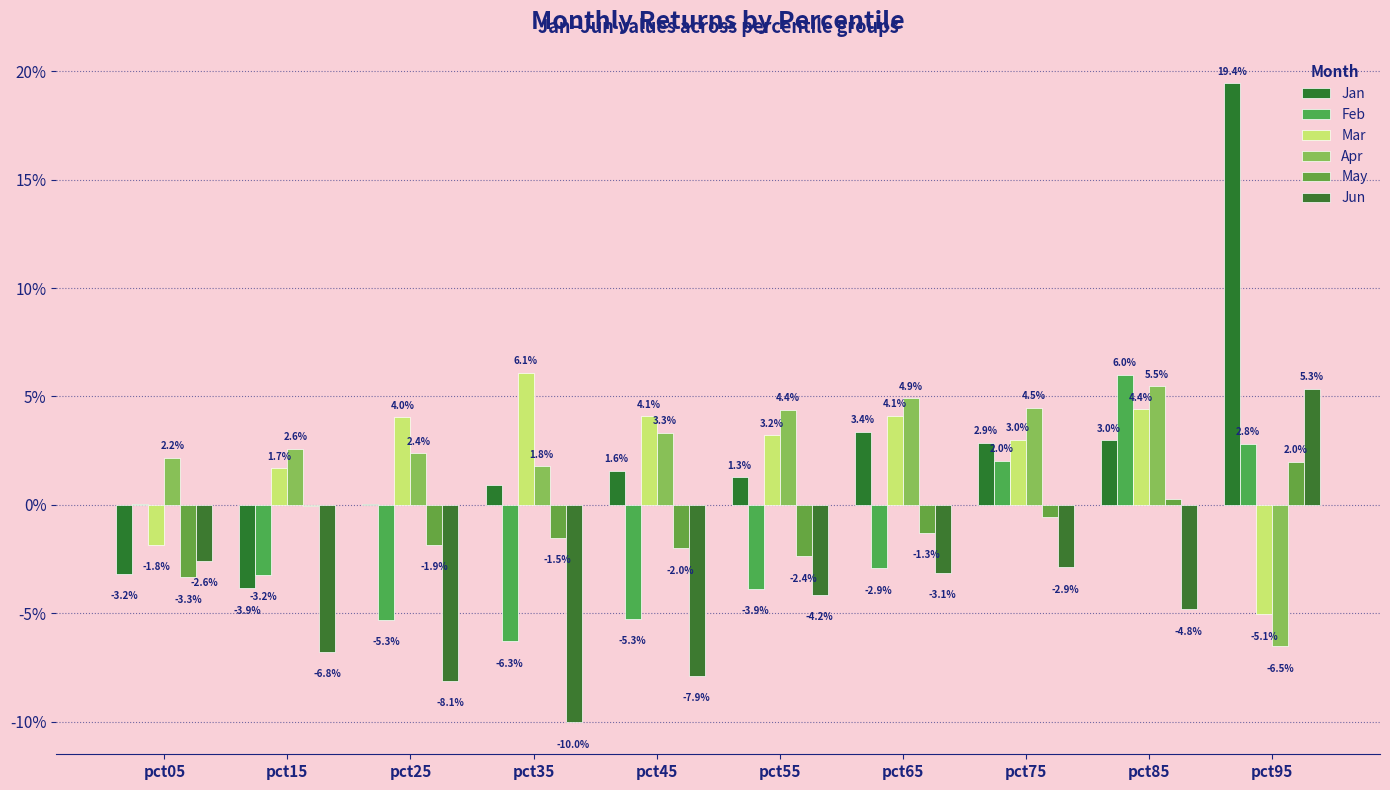

Does the chart contain stacked bars?

No